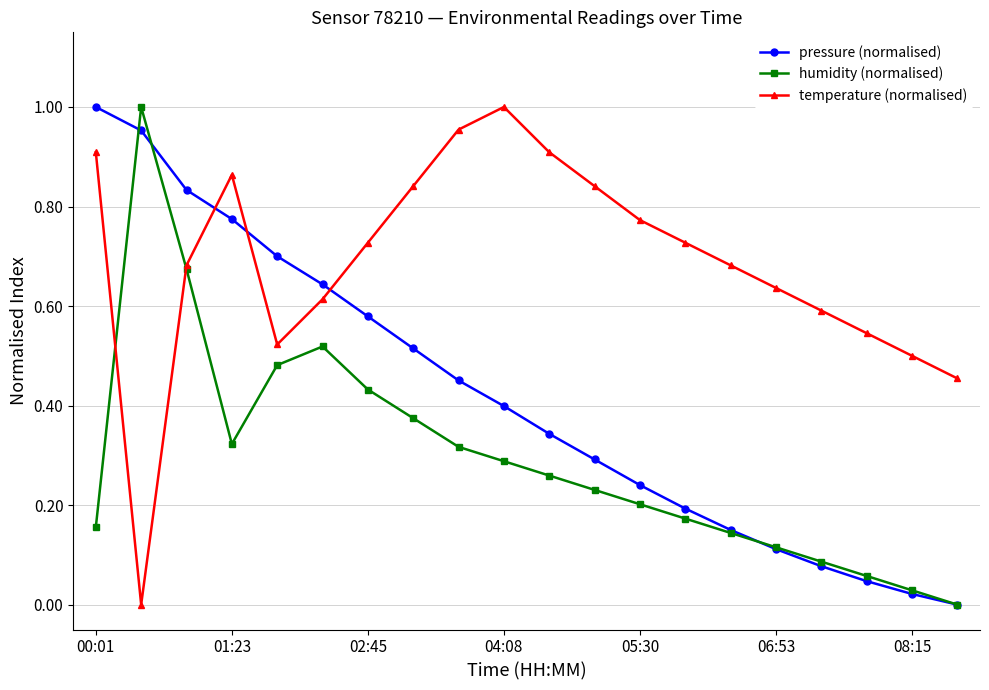

List the series in order of their overall mean, lowest first.

humidity (normalised), pressure (normalised), temperature (normalised)